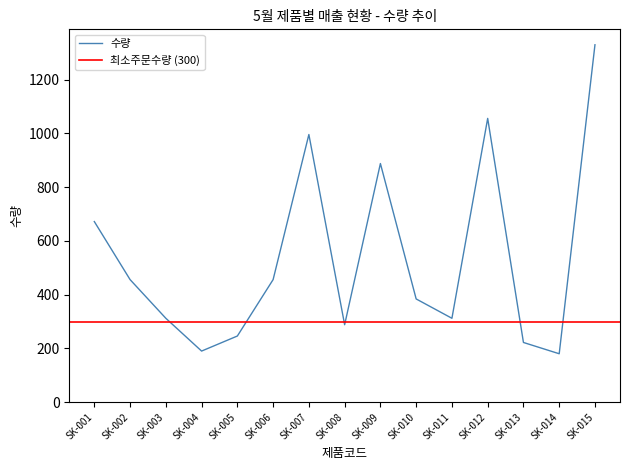

What is the sum of all values?

7988